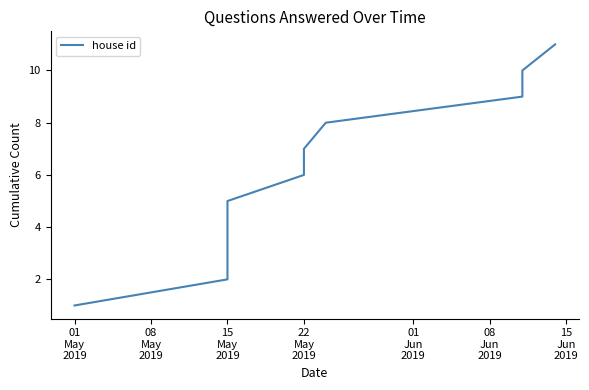

Count the number of categories in the chart.

10